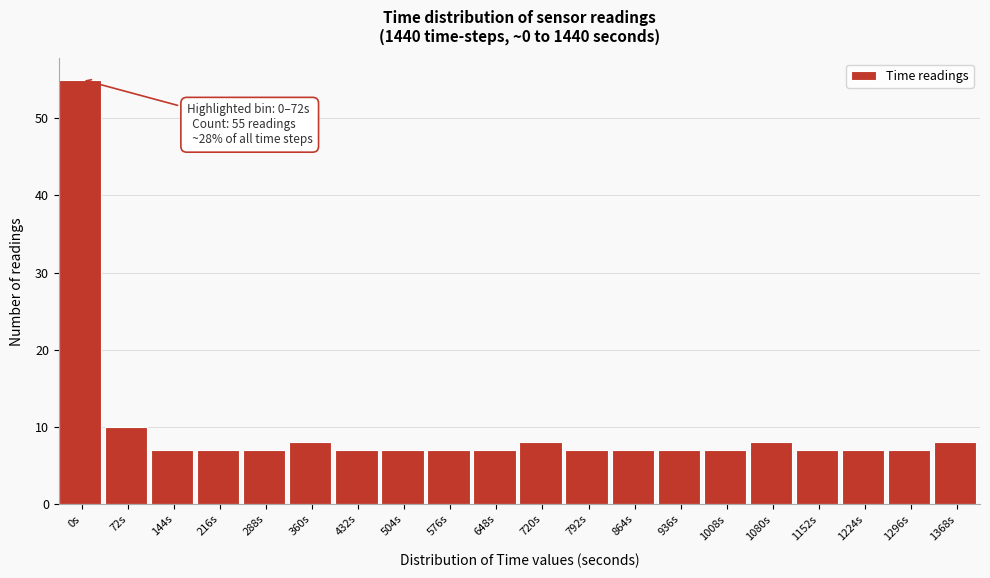

Reading left to right, list all the values displayed in this chart.

55	10	7	7	7	8	7	7	7	7	8	7	7	7	7	8	7	7	7	8